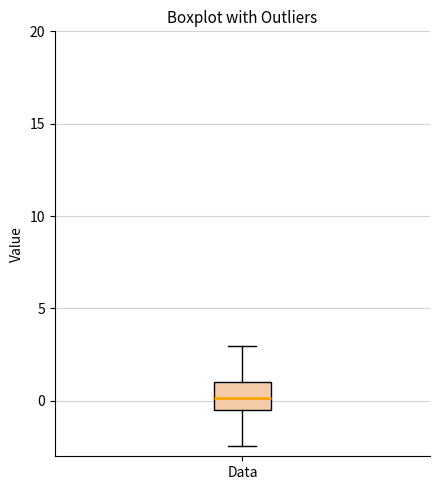

Transcribe this box plot: give where the median line is, the range the box spans, and where the two whiskers end, as read against the y-axis. The values are not printed on the chart, so give them approximately, as read against the axis.

median 0.0, box -0.5 to 1.0, whiskers -2.5 to 3.0